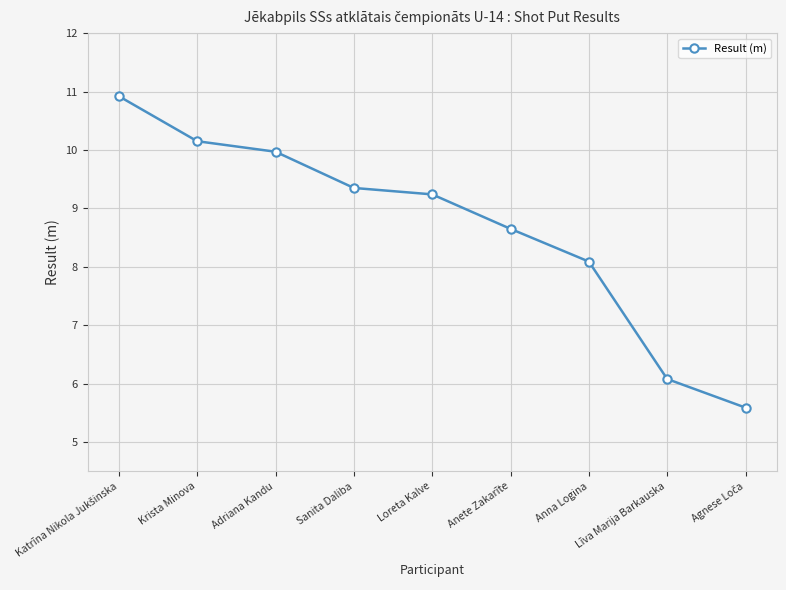

What is the value of the 1st point from the left?

10.9